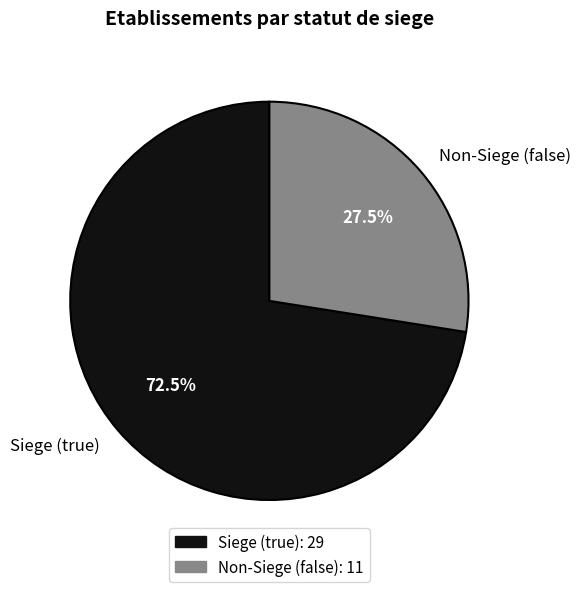

What portion of the pie excludes Non-Siege (false)?

72.5%